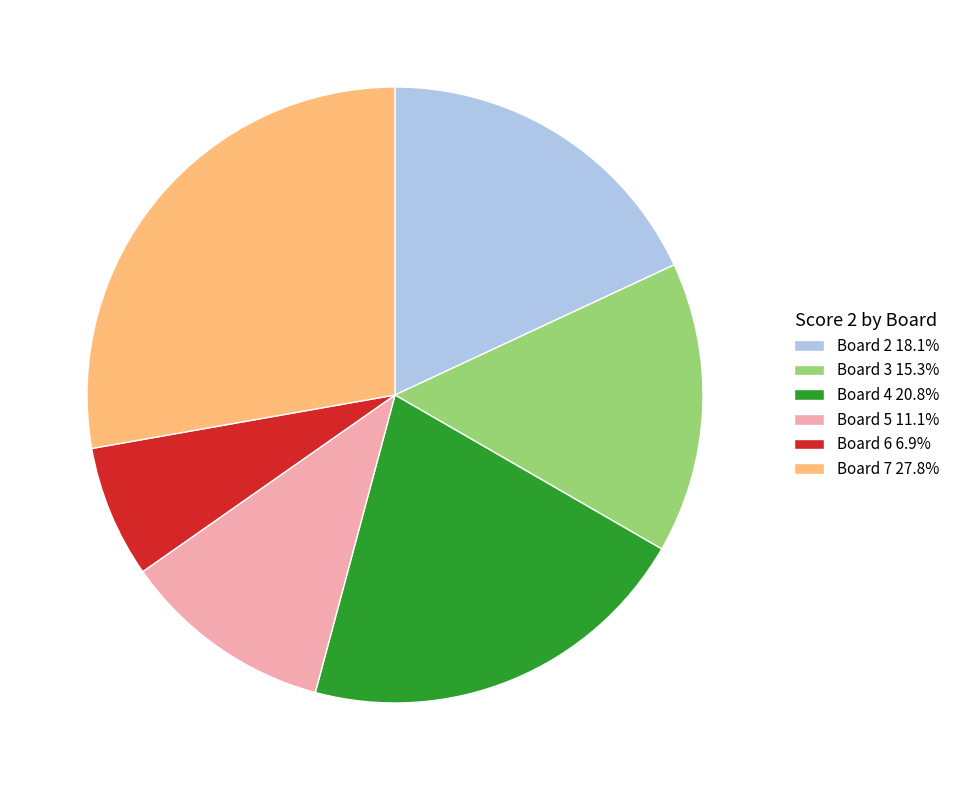

Does any single category account for the majority?

No